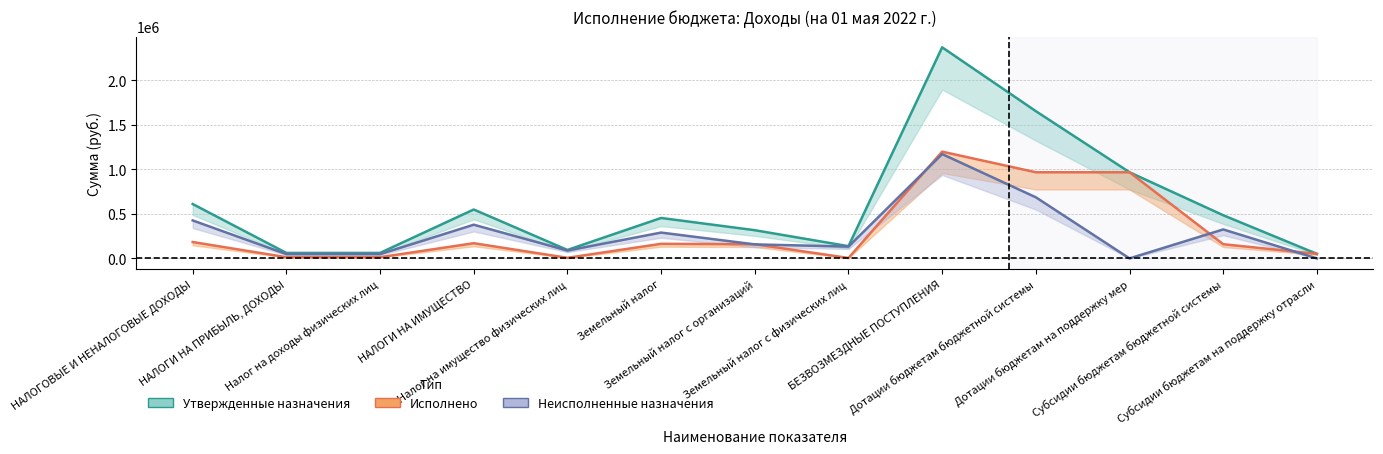

At which category does Утвержденные бюджетные назначения reach its first local peak?

НАЛОГИ НА ИМУЩЕСТВО